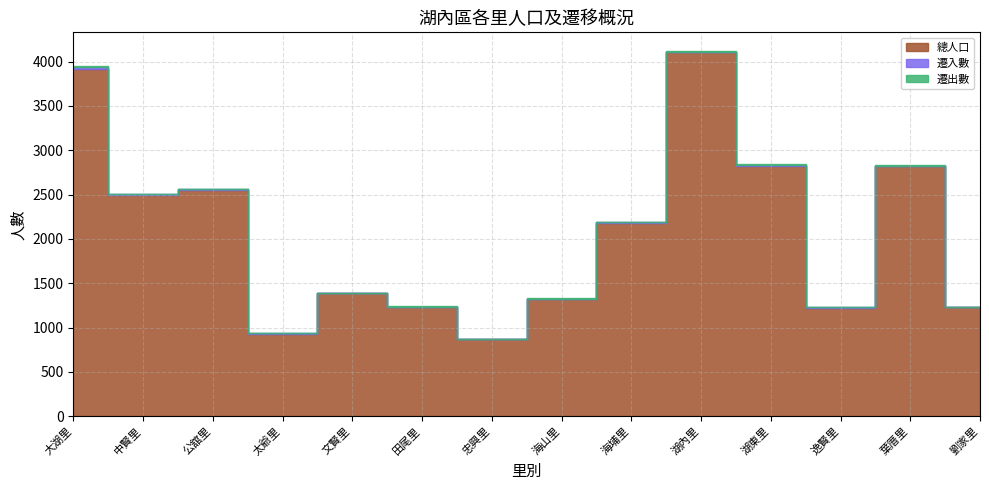

What is the value of the 遷入數 point at the 5th from the left?

1